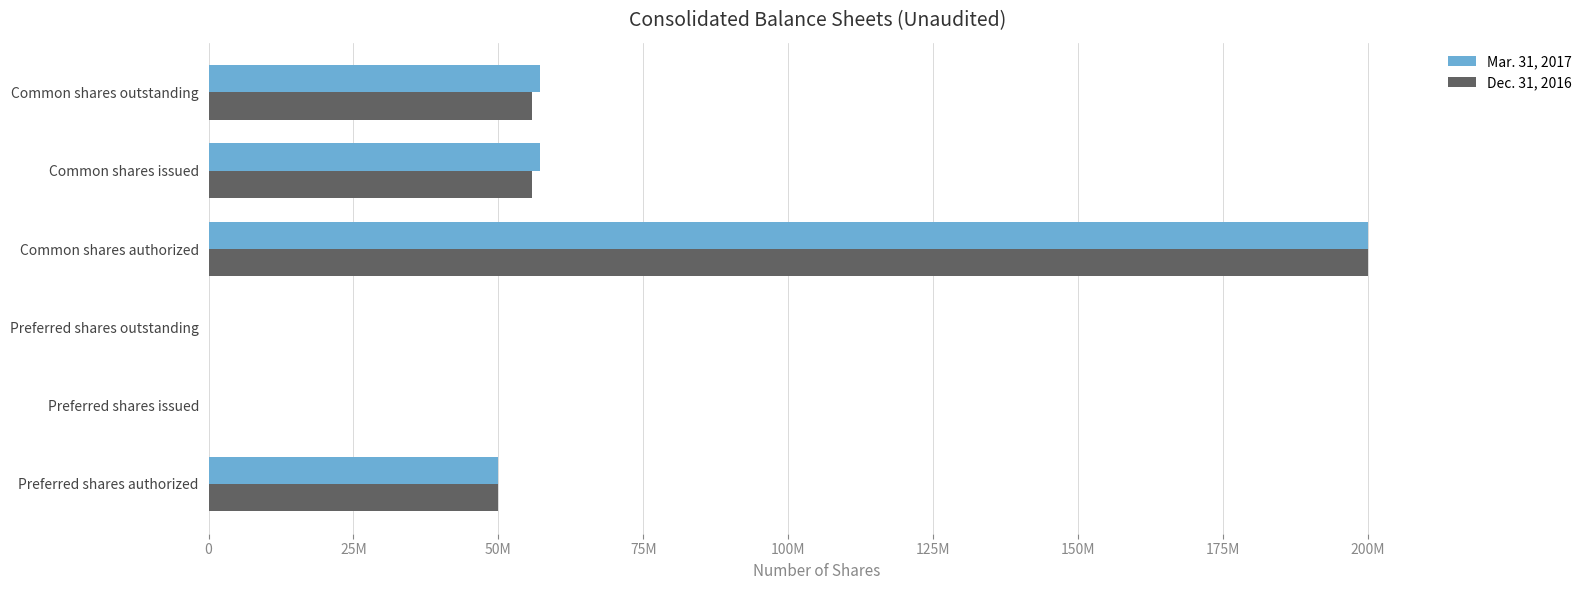

What is the sum of all Dec. 31, 2016 values?

361603484